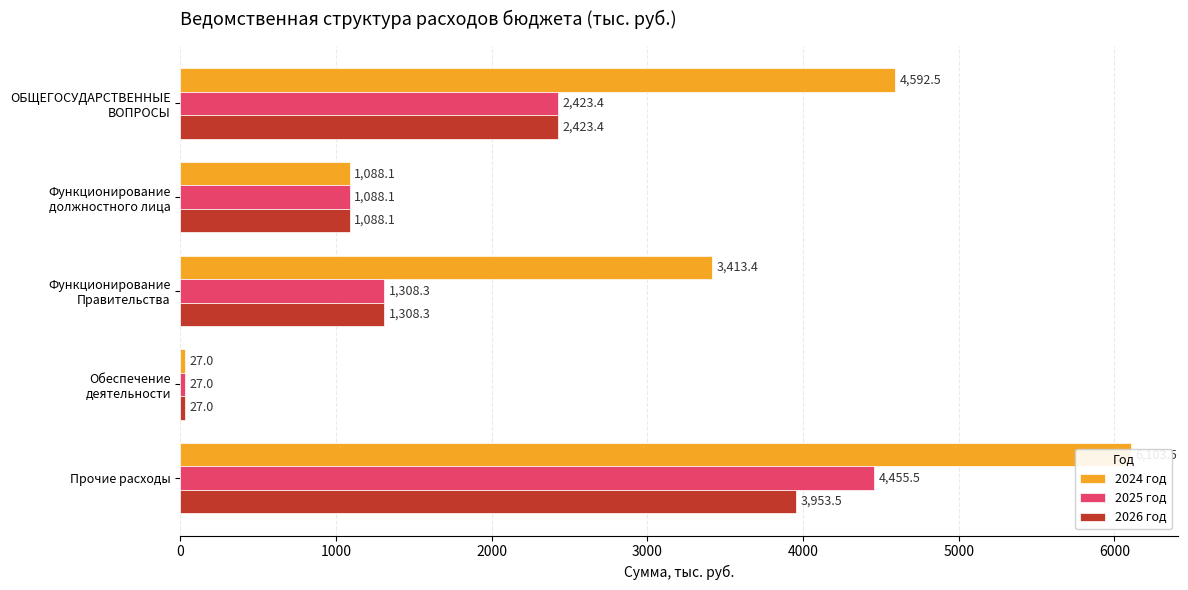

Between Функционирование Правительства and Обеспечение деятельности, which series saw the biggest shift?

2024 год